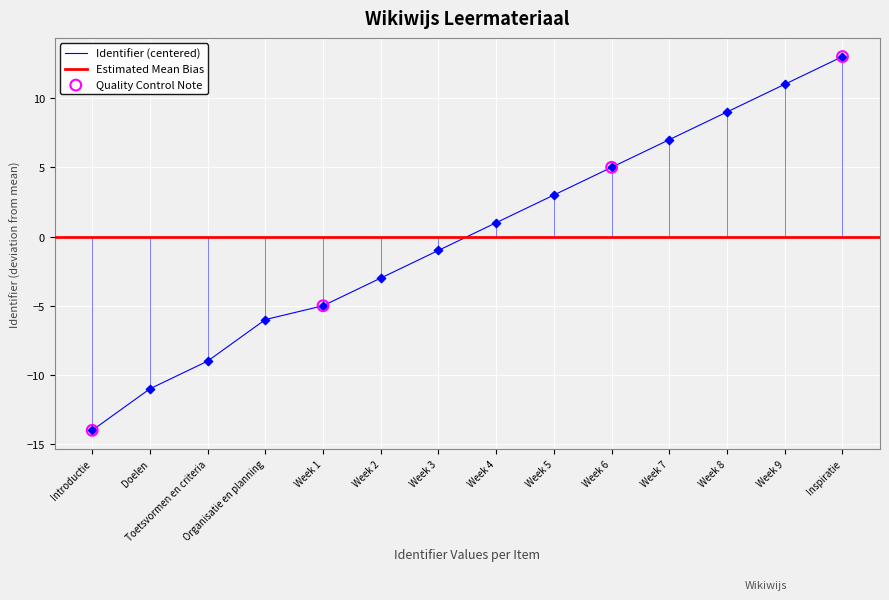

What is the change in value from Week 3 to Week 9?

+12